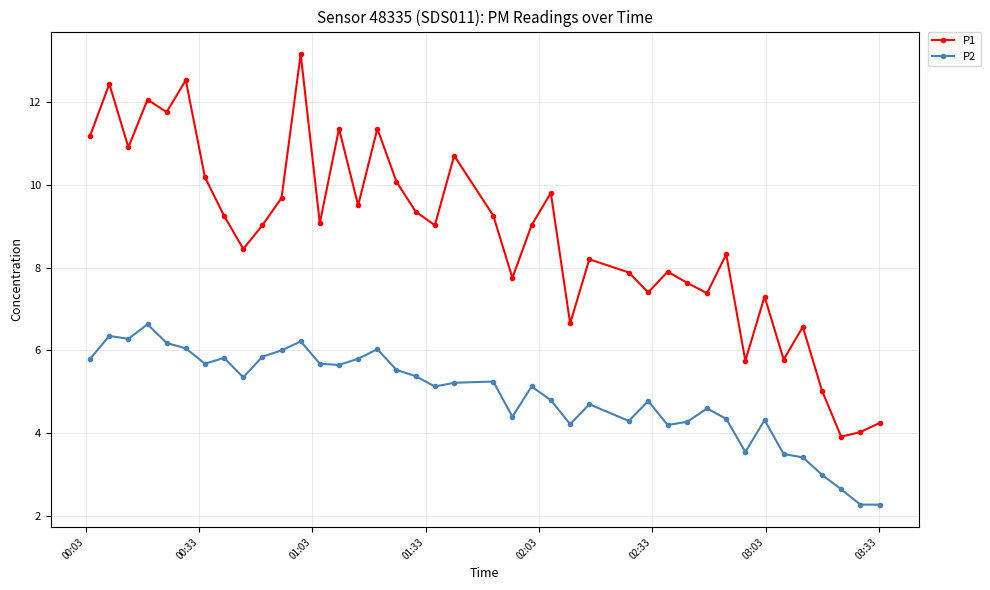

What is the greatest value displayed?

13.2